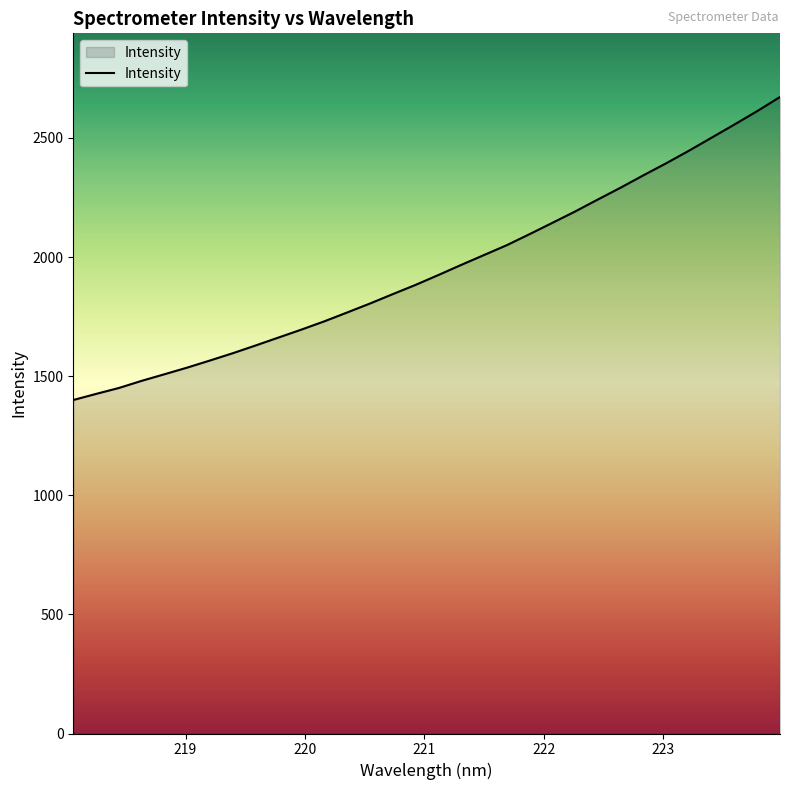

What is the smallest value displayed?

1400.0